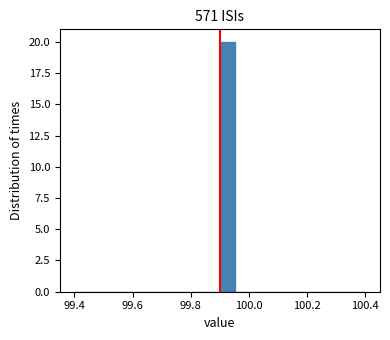

Around what value on the x-axis is the tallest bar? Give the approximate position of its centre, as read against the axis.

99.92